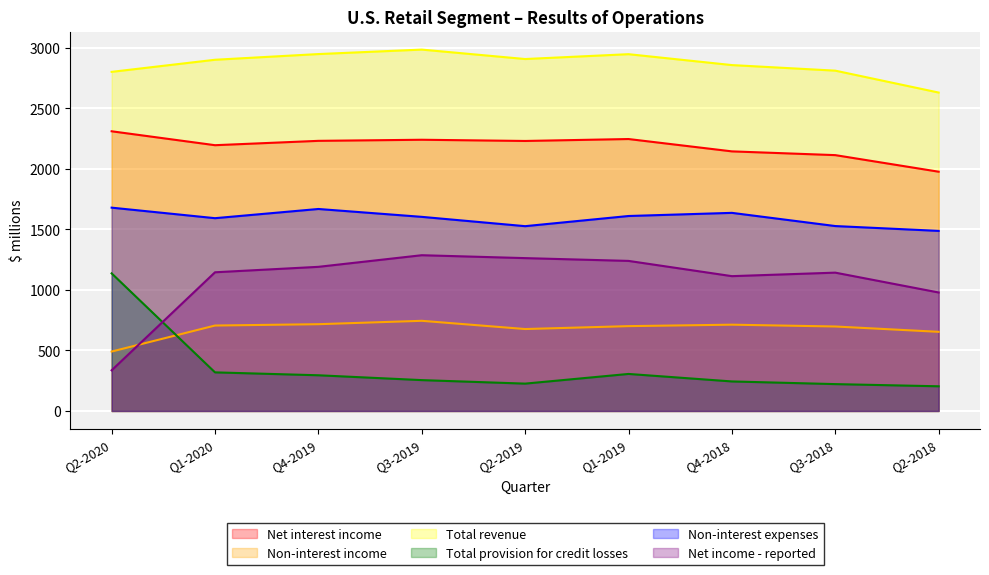

Is the value of Non-interest expenses at Q1-2019 greater than the value of Non-interest income at Q3-2019?

Yes